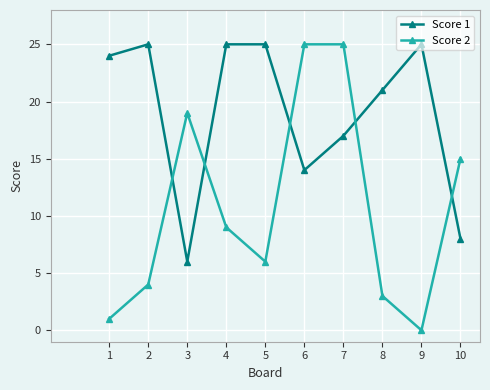

Does the chart display data point markers on the line(s)?

Yes